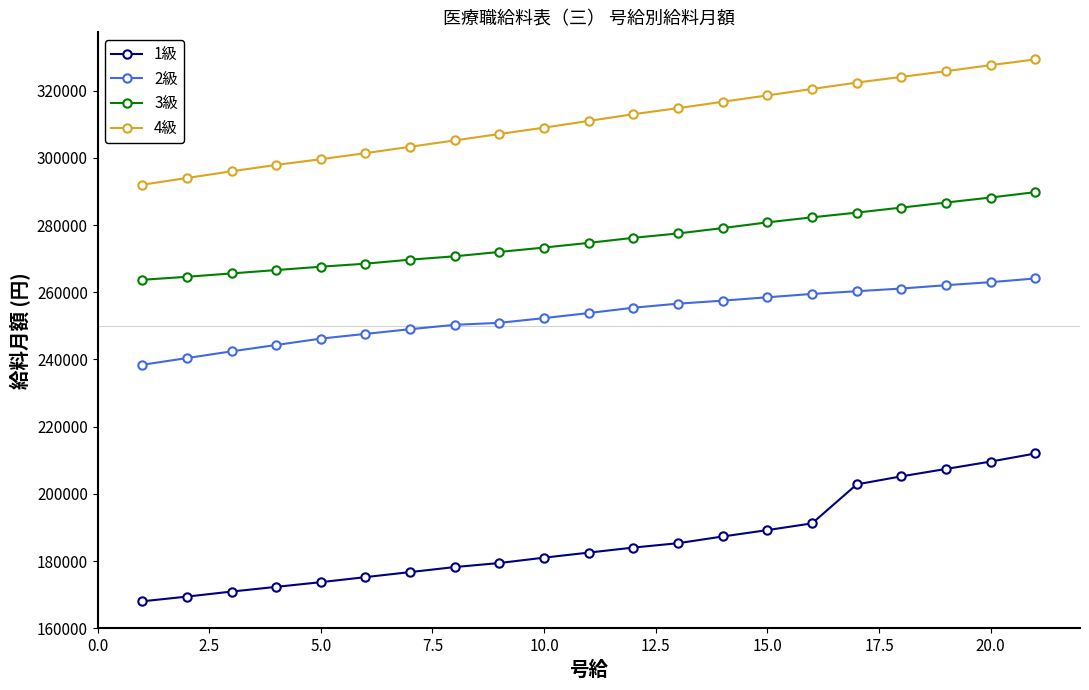

What is the value of the 4級 point at the 18th from the left?

324100